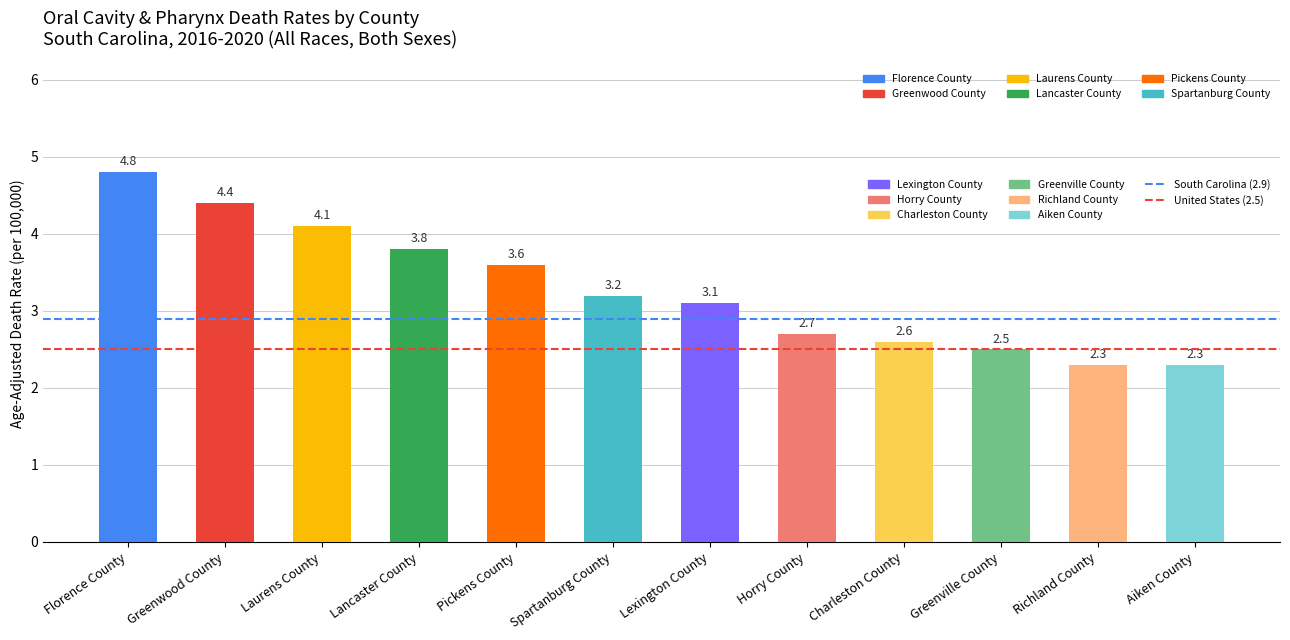

What position from the right is Florence County?

12